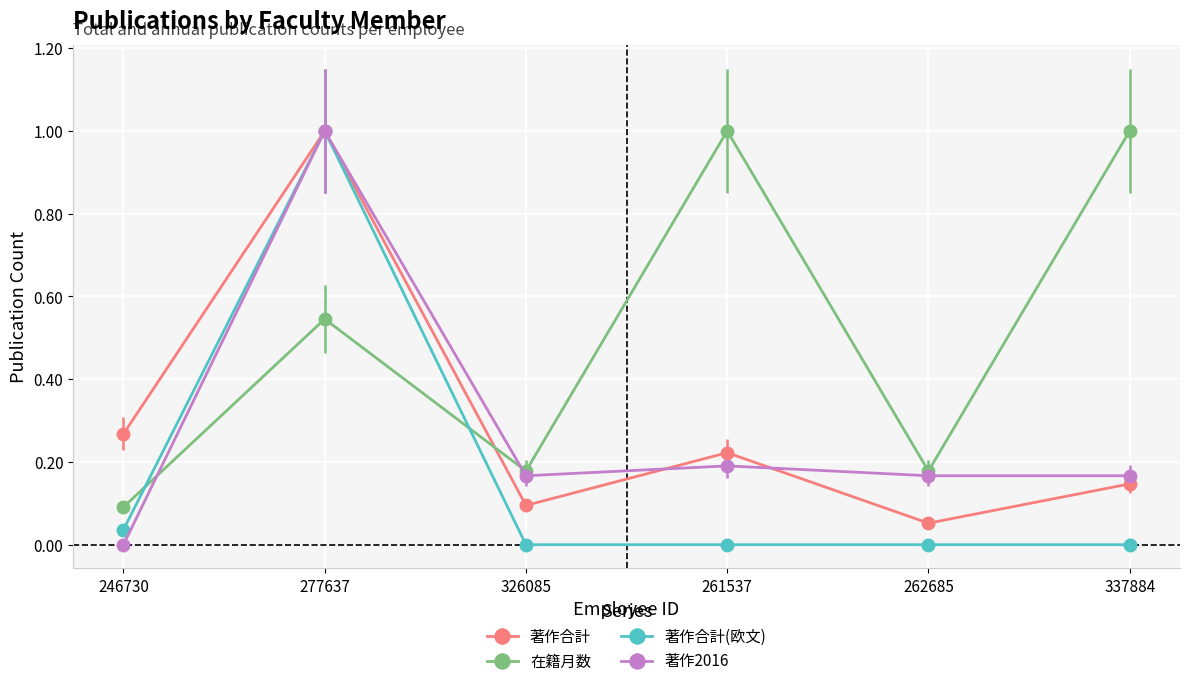

True or false: 著作合計 has a value of 0.1 at 326085.

True